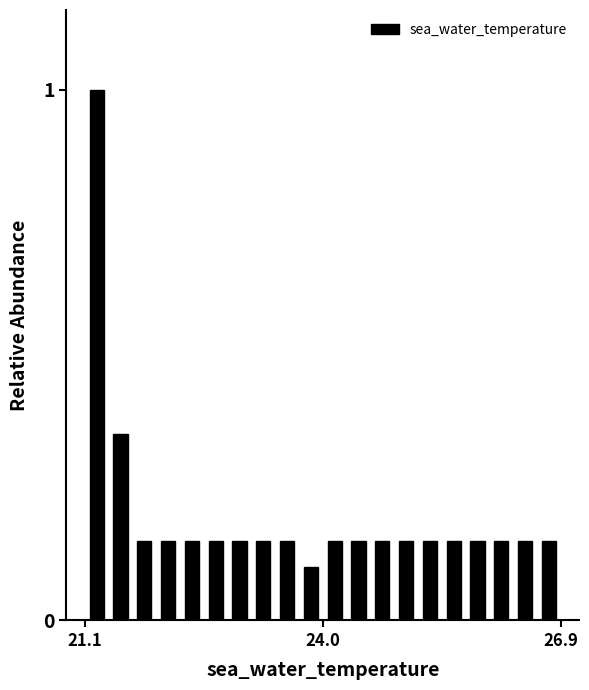

Around what value on the x-axis is the tallest bar? Give the approximate position of its centre, as read against the axis.

21.0